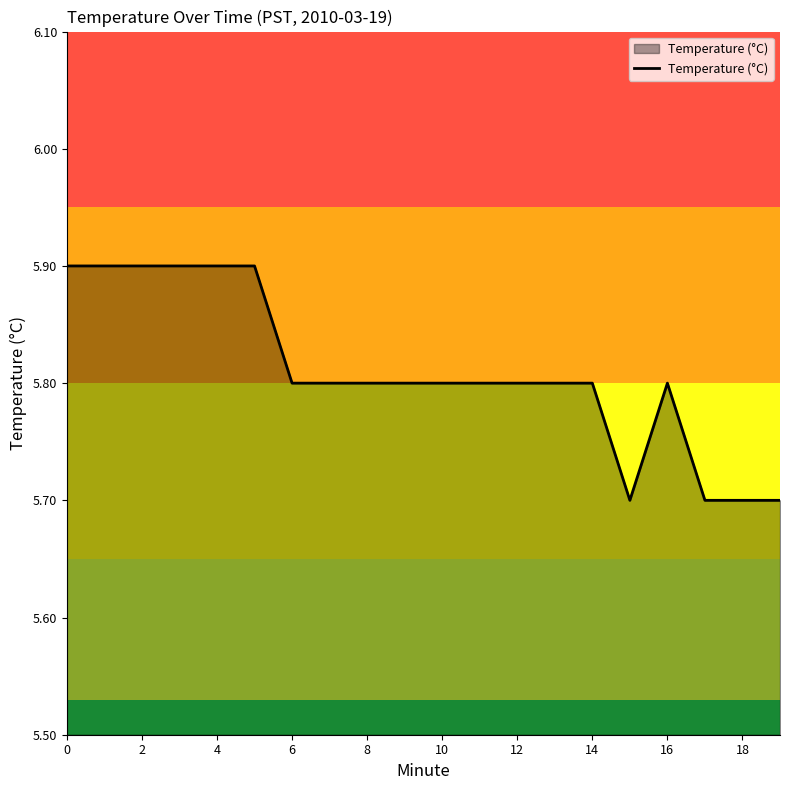

What is the smallest value displayed?

5.7